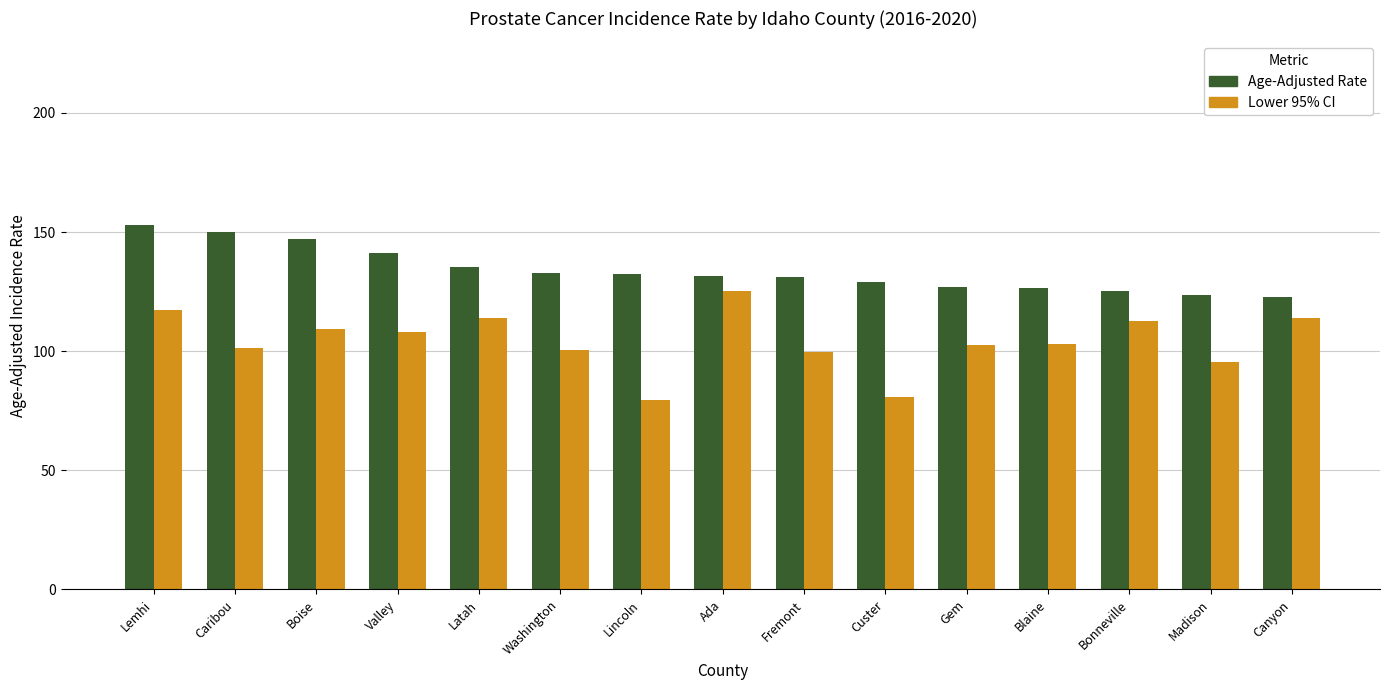

At Blaine, list the series in order from smallest to largest.

Lower 95% CI, Age-Adjusted Rate